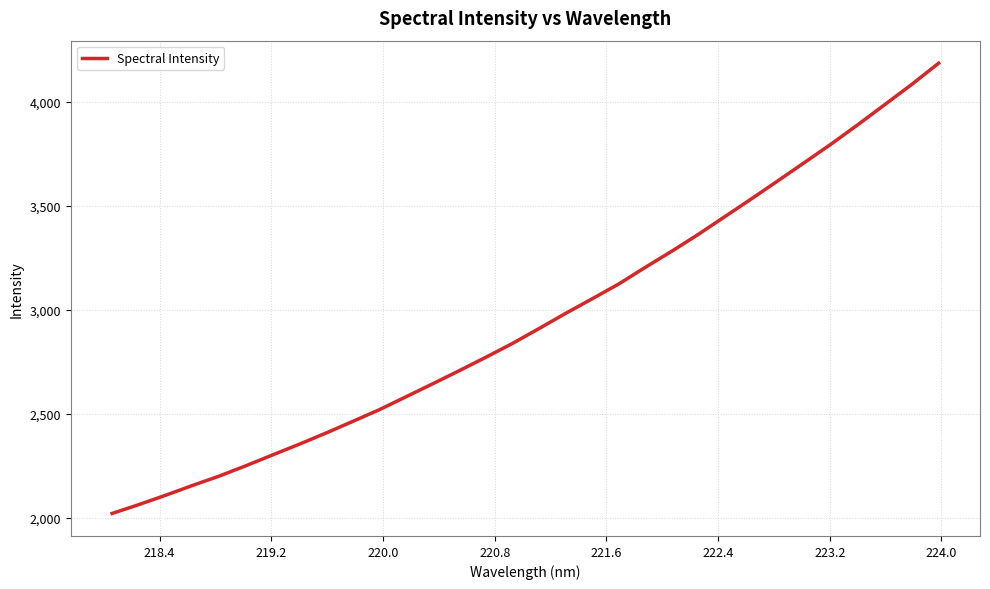

What is the greatest value displayed?

4184.9